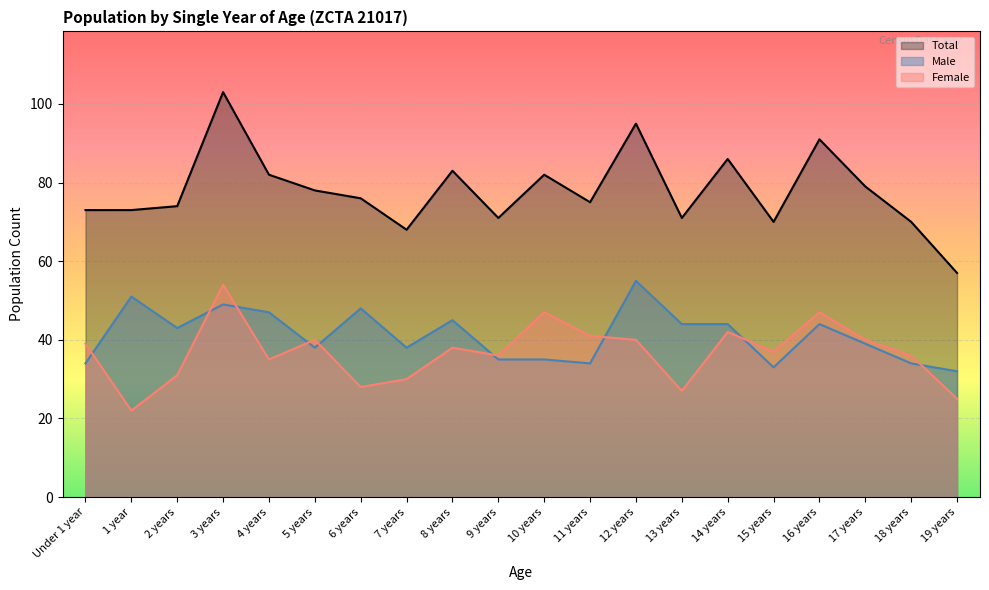

What is the value of the Female point at the 13th from the left?

40